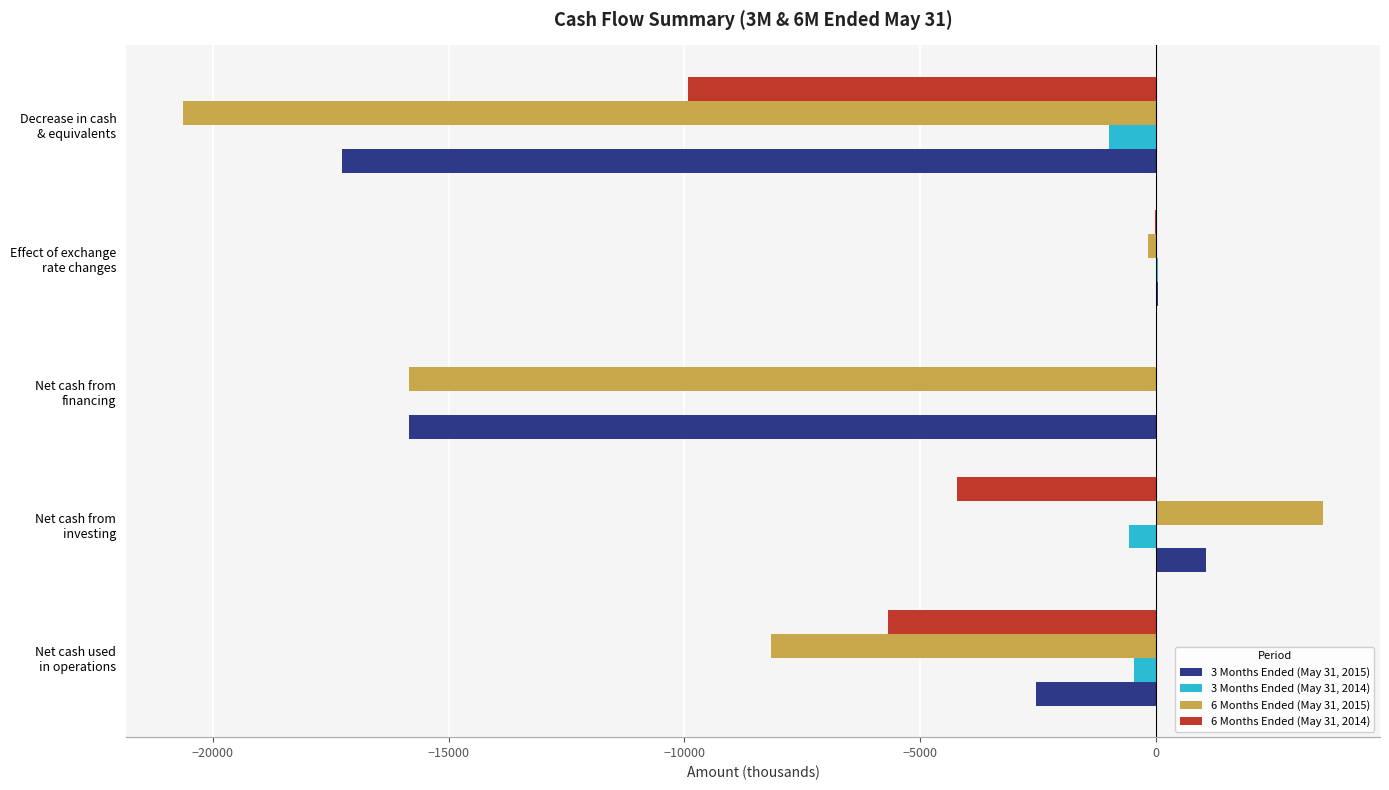

What is the sum of all 3 Months Ended (May 31, 2014) values?

-1986